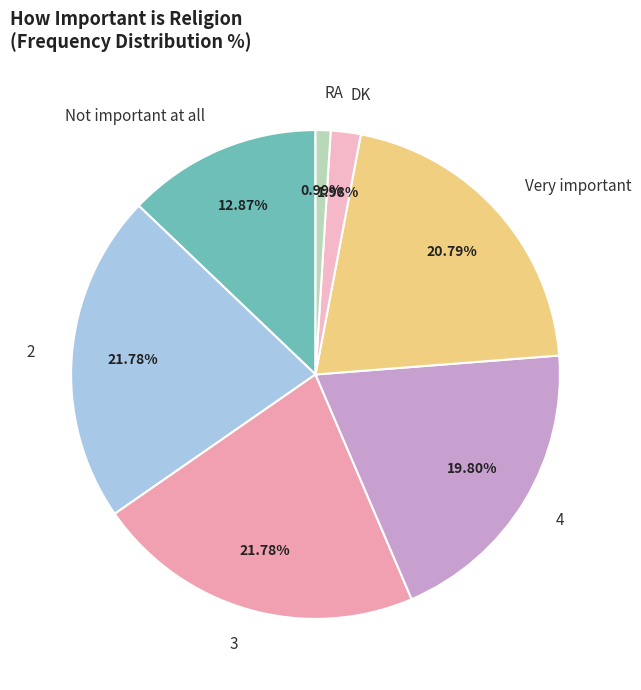

Combined, do 2 and Not important at all account for over 50%?

No